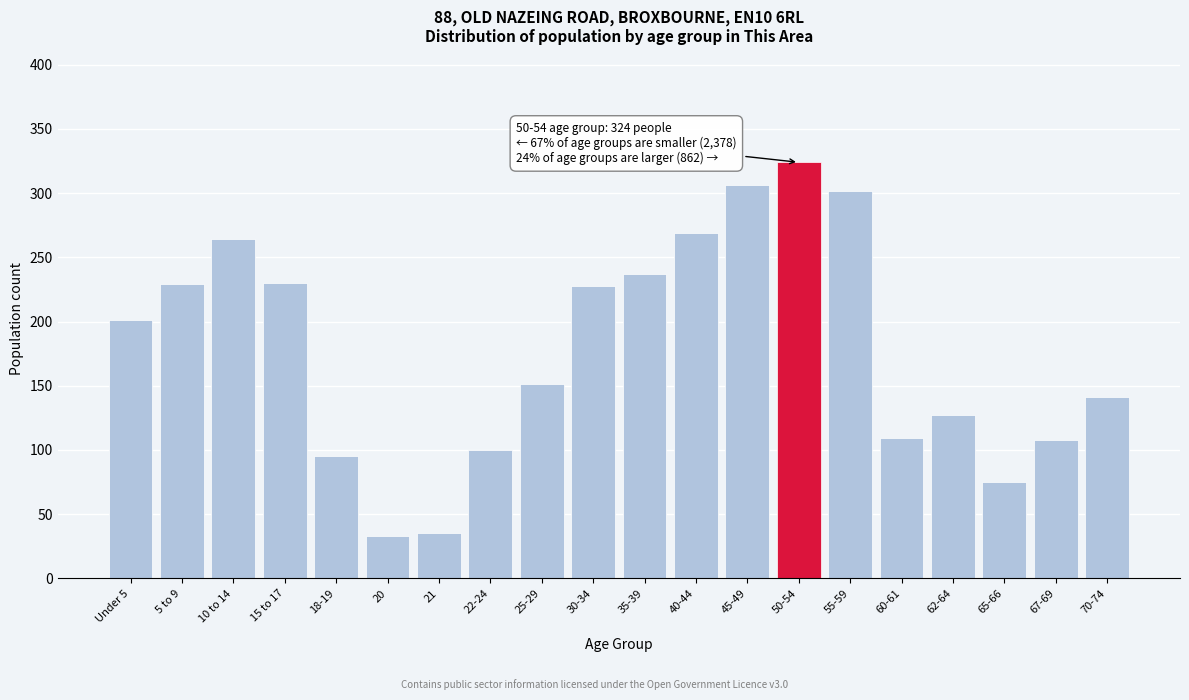

What is the change in value from 25-29 to 70-74?

-10